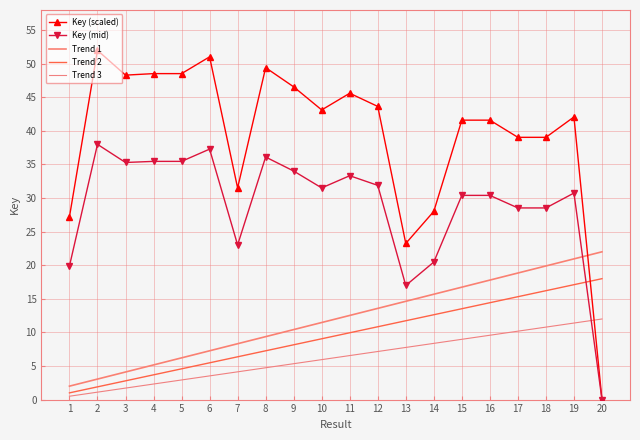

True or false: Trend 2 has a value of 5.5 at 6.

True